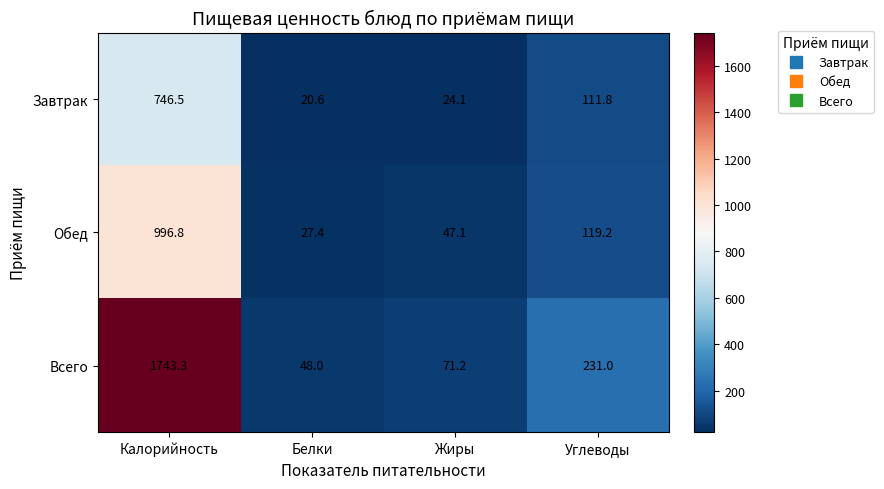

List the series in order of their overall mean, lowest first.

Завтрак, Обед, Всего